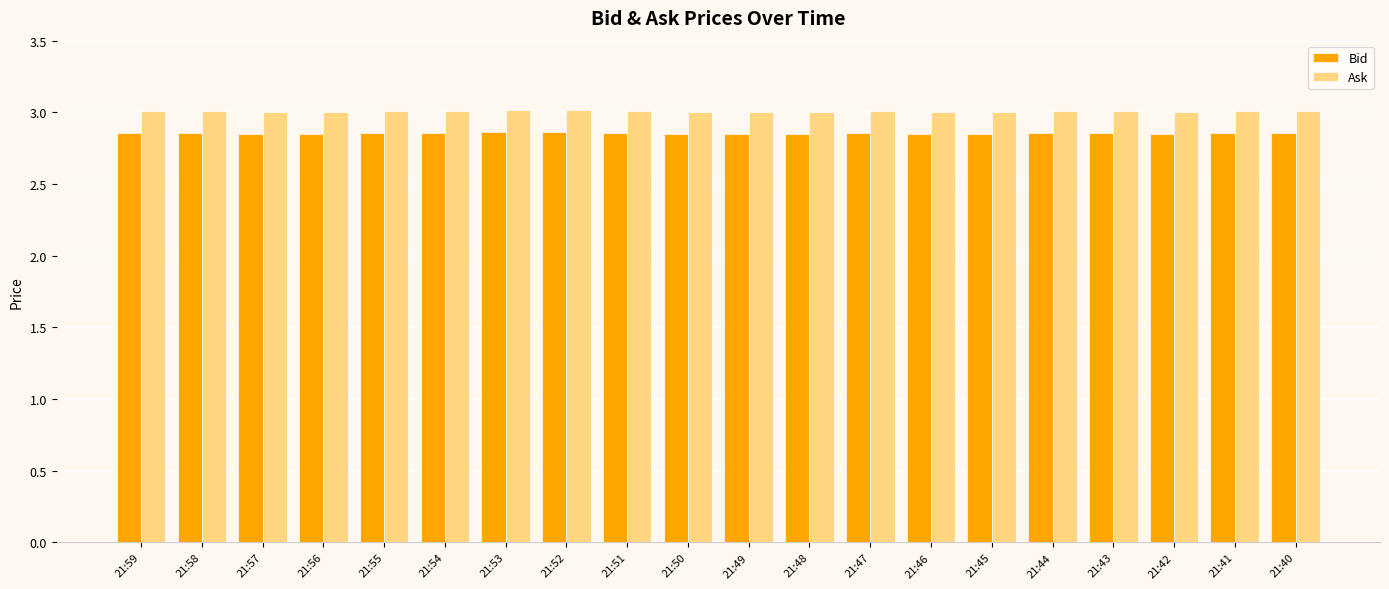

What is the sum of the Ask values at 21:46 and 21:56?

6.0